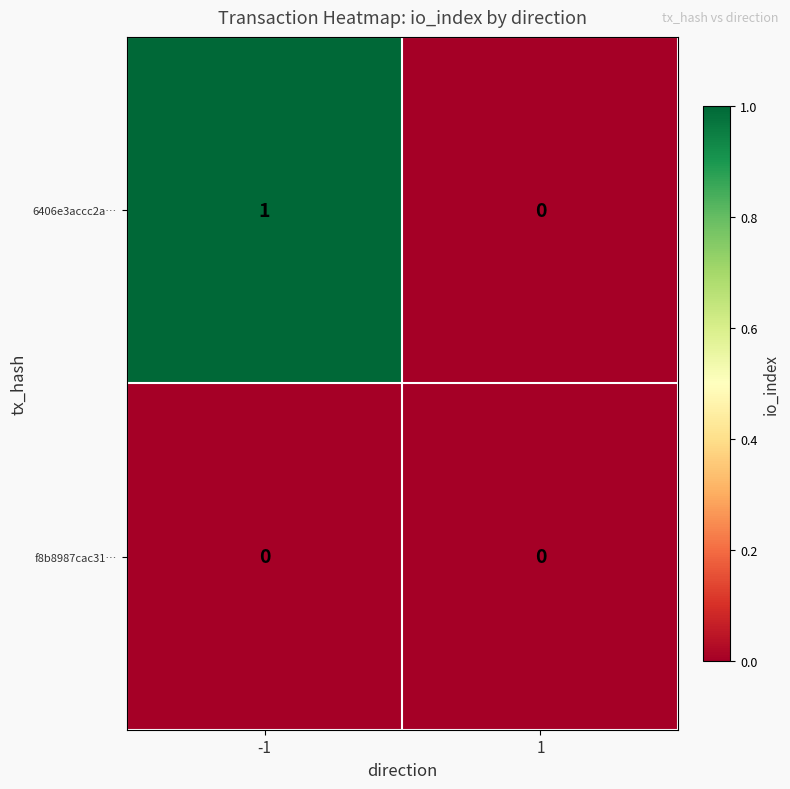

What is the maximum value shown in the chart?

1